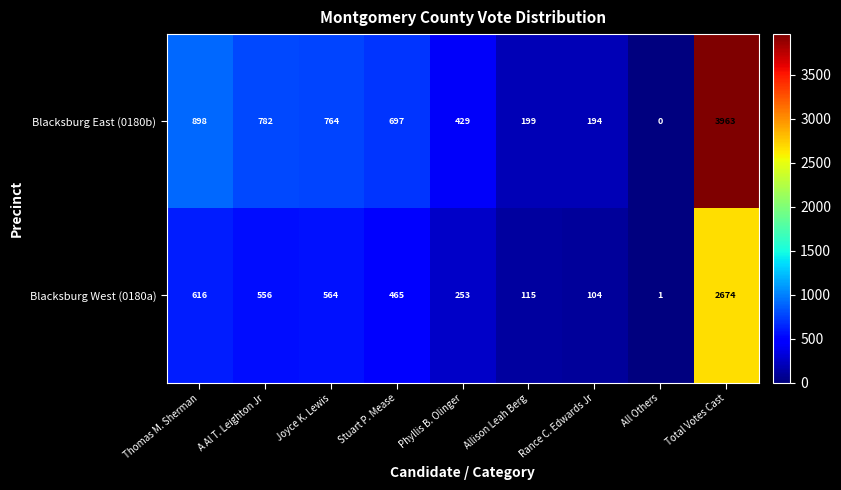

Count the number of data series in this chart.

2